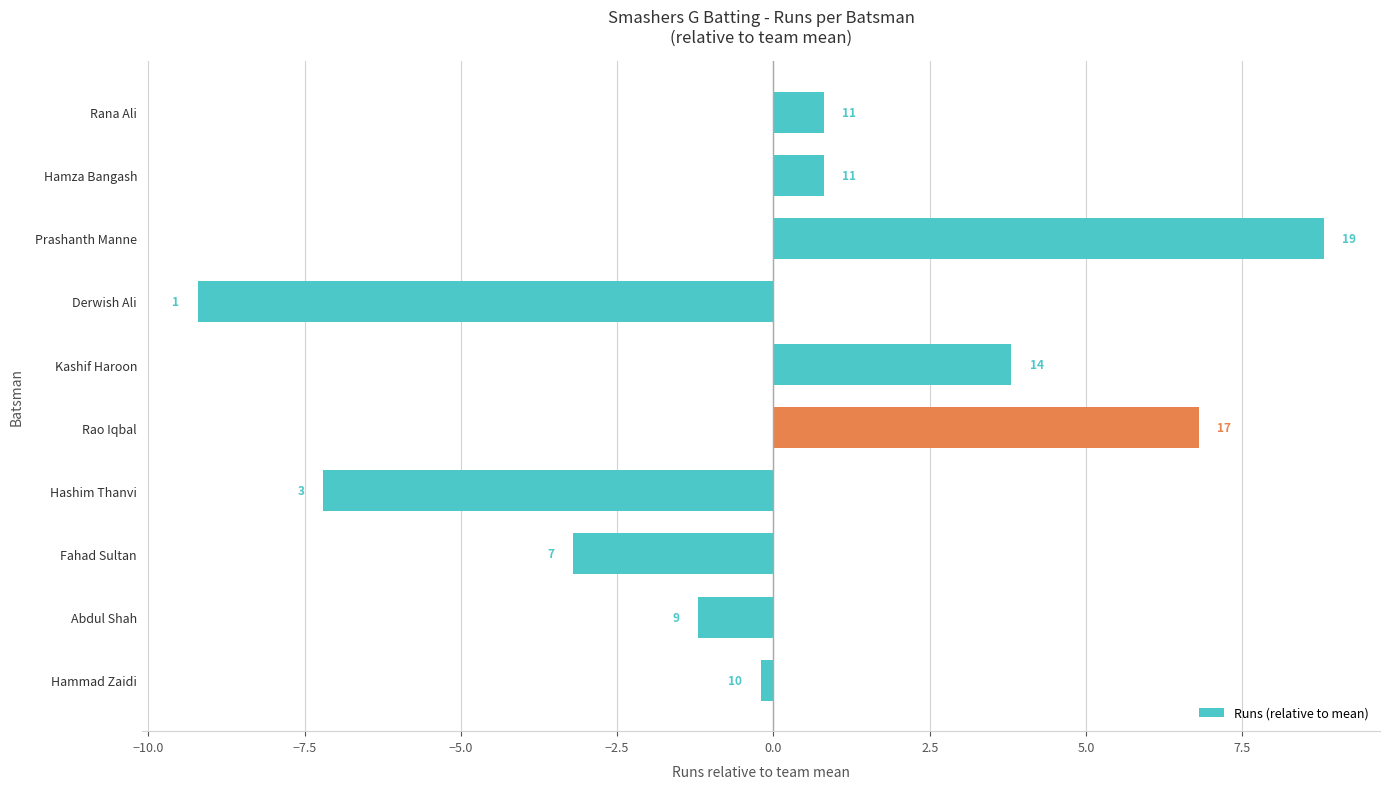

Are the bars horizontal?

Yes